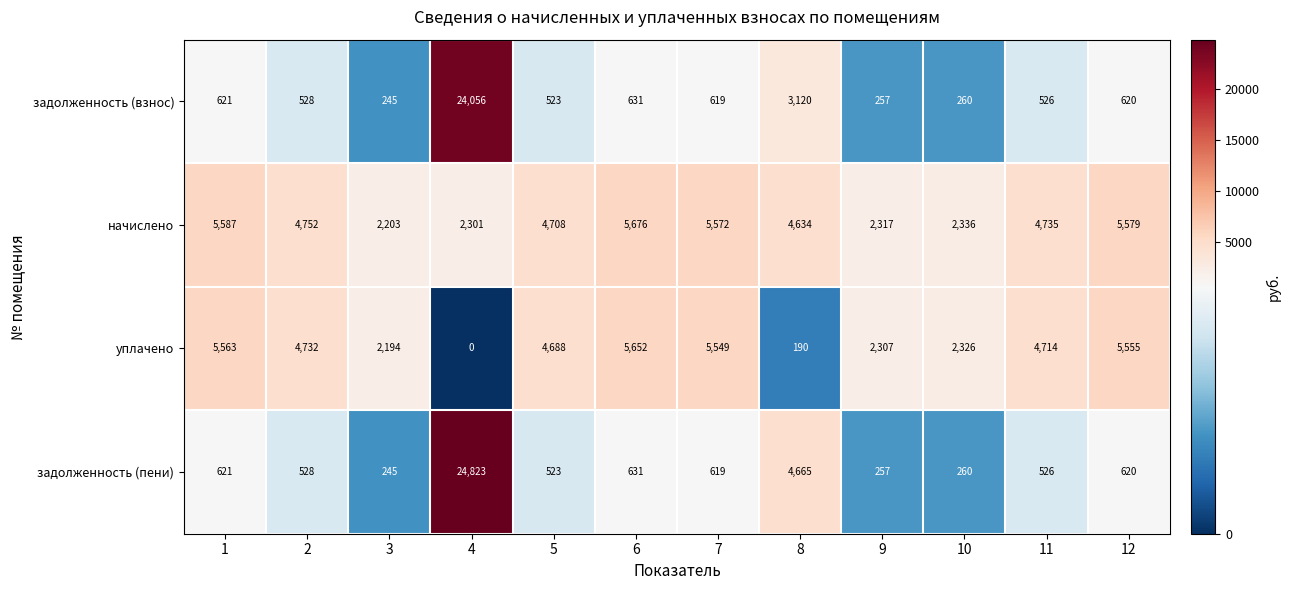

What is the sum of the уплачено values at 3 and 11?

6908